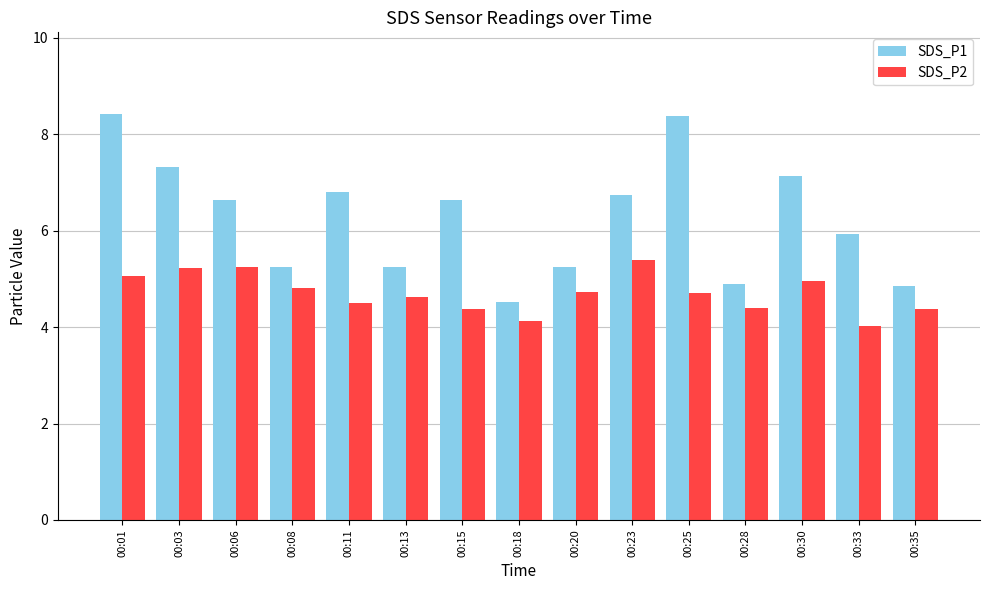

How many bars are there in total?

30